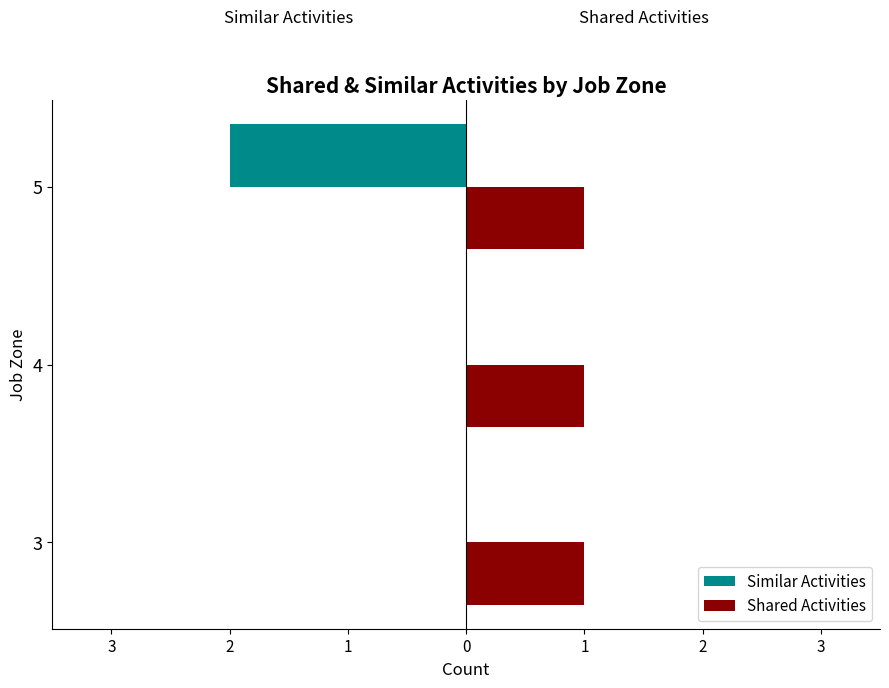

What are all the series names shown in the legend?

Similar Activities, Shared Activities